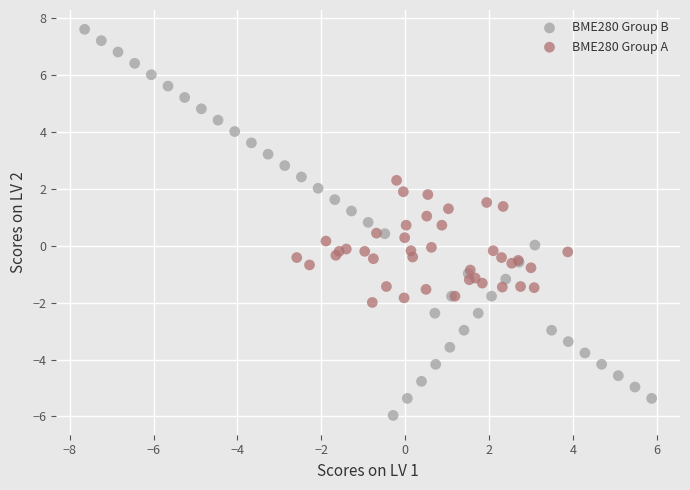

Which series contains the highest Y value?

BME280 Group B